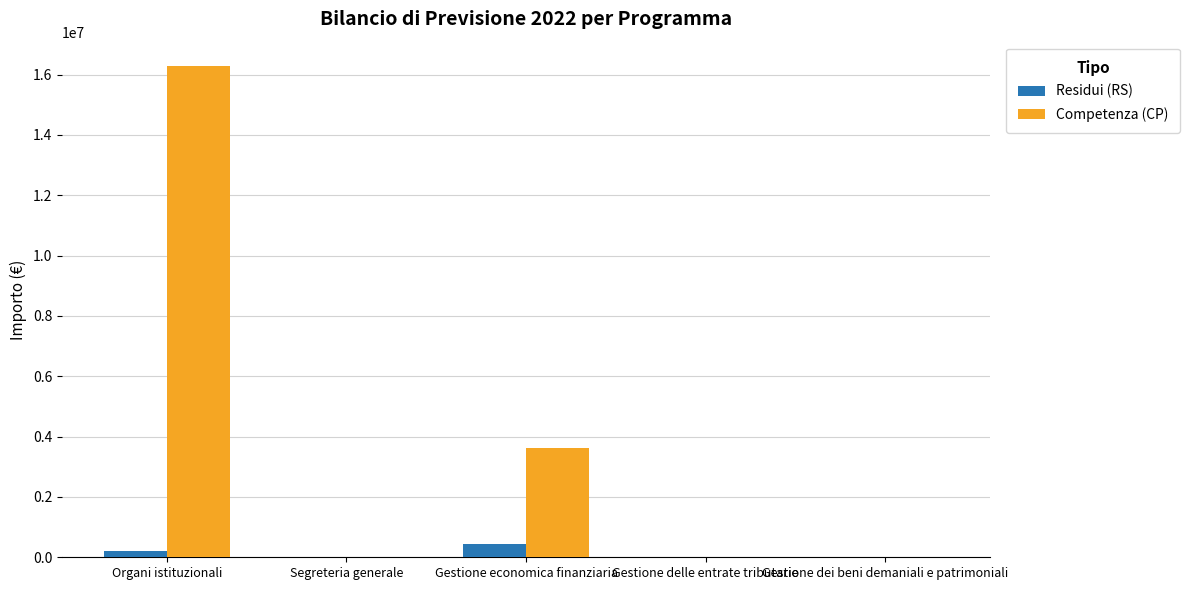

Which series has the largest total across all categories?

Competenza (CP)